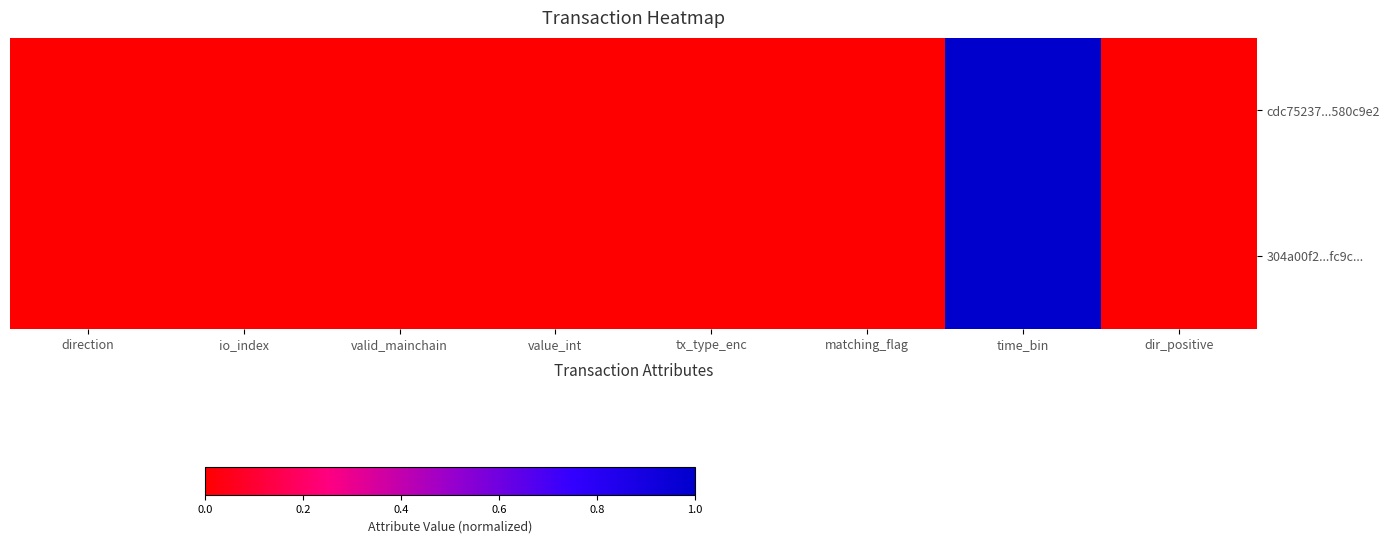

List the series in order of their peak value, lowest first.

304a00f2...fc9c..., cdc75237...580c9e2